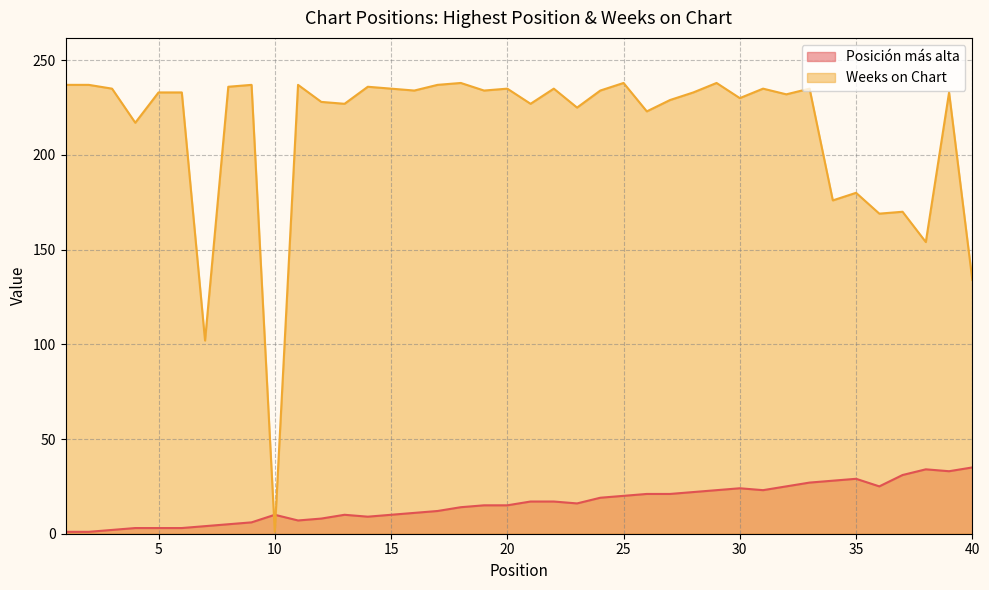

The Weeks on Chart series shows 137 at 16. True or false?

False